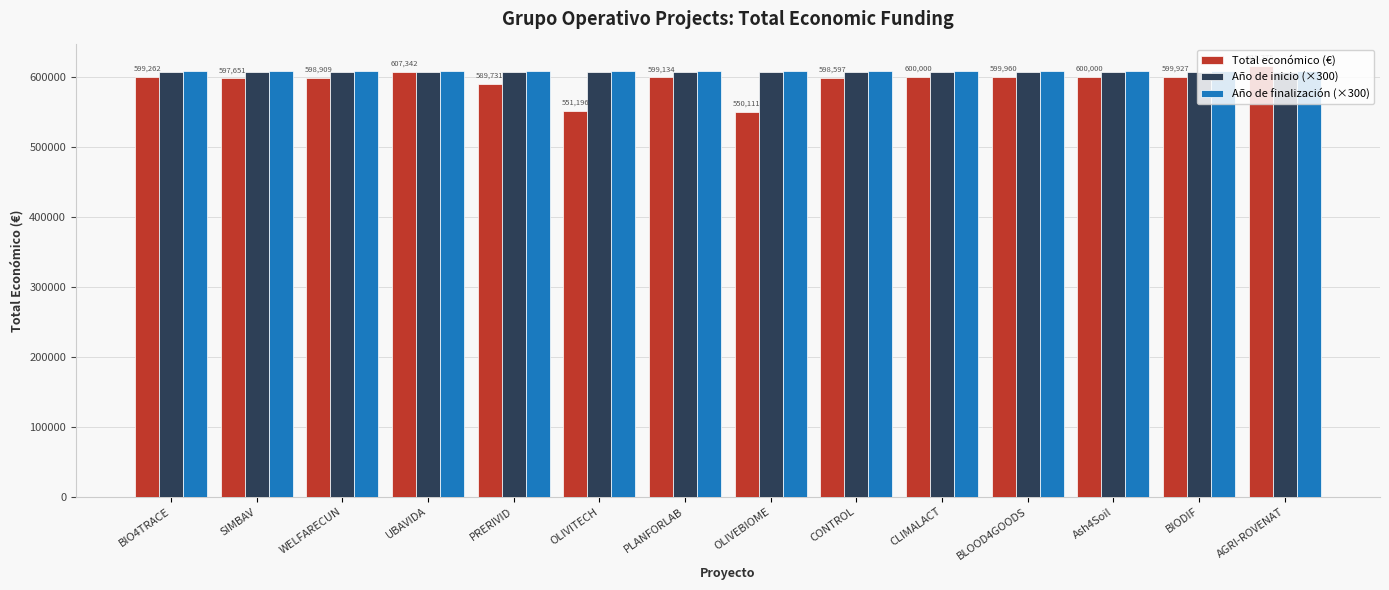

Does the chart contain any negative values?

No